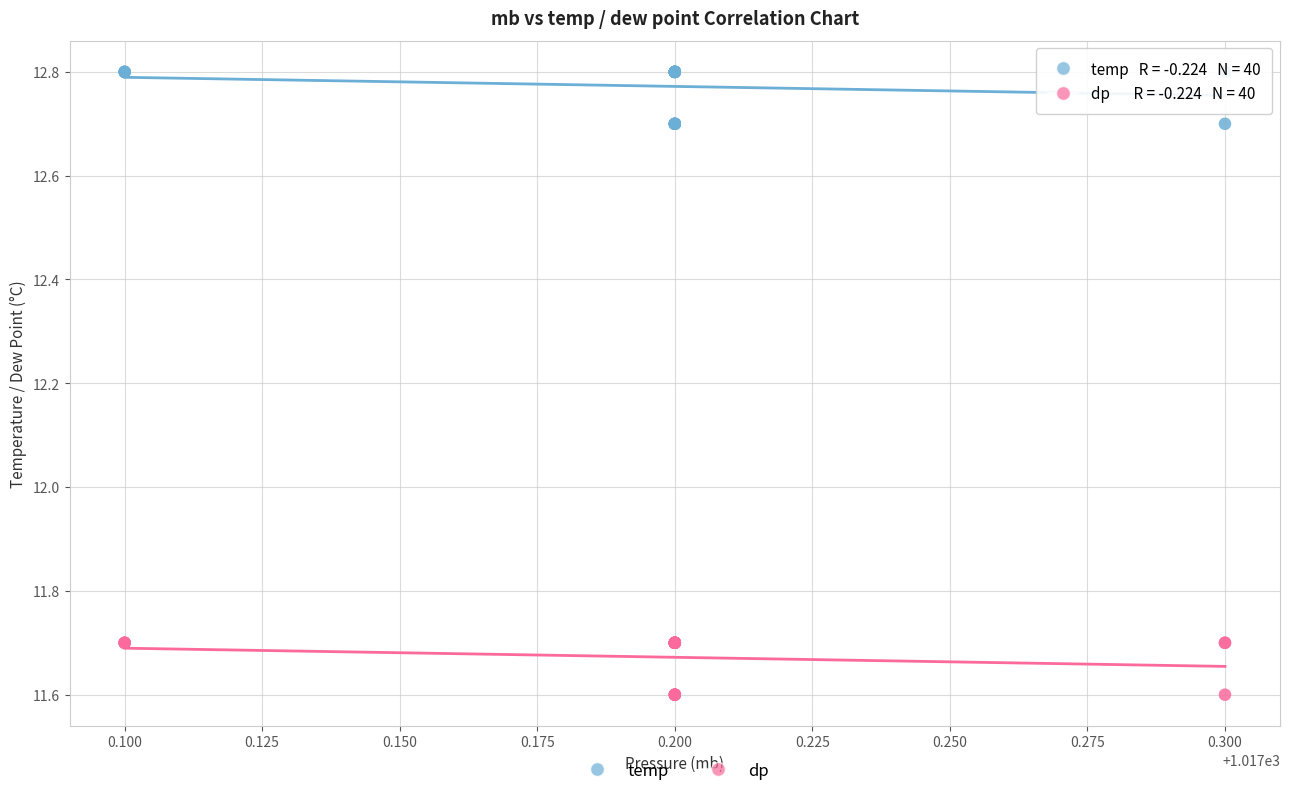

Which series reaches the maximum Y coordinate?

temp